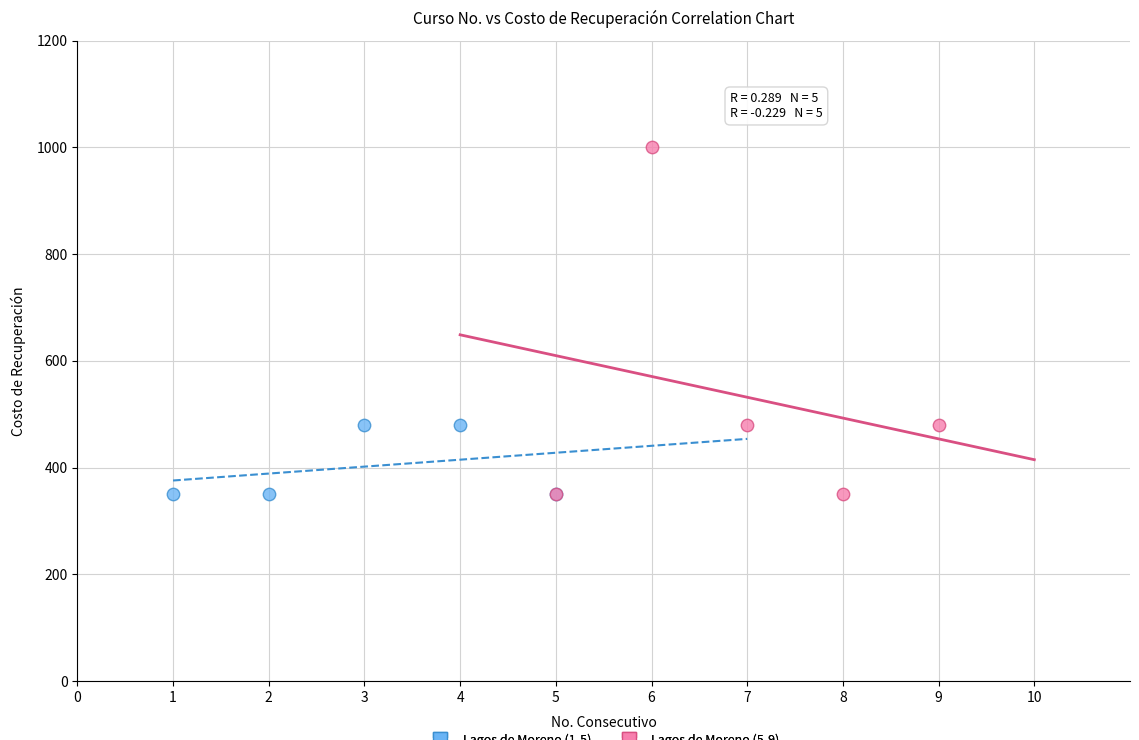

Which series has the widest spread of Y values?

Lagos de Moreno (5-9)